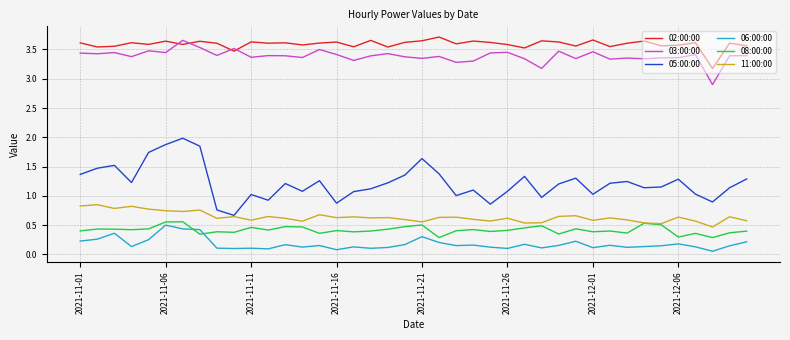

Which series has the largest total across all categories?

02:00:00